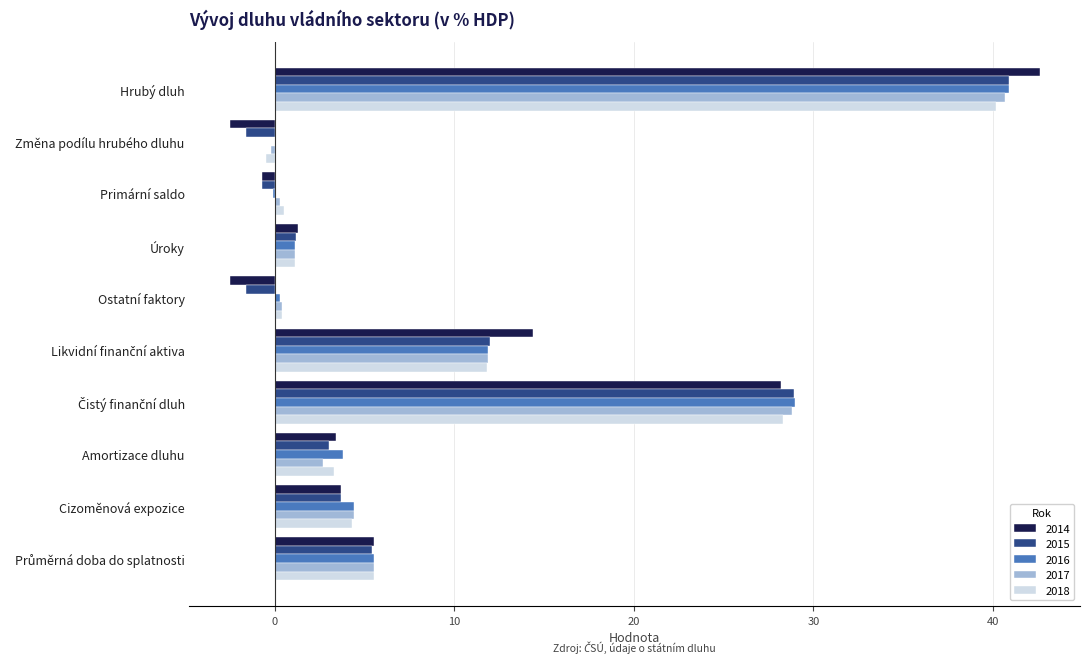

At which category is the sum across all series the highest?

Hrubý dluh